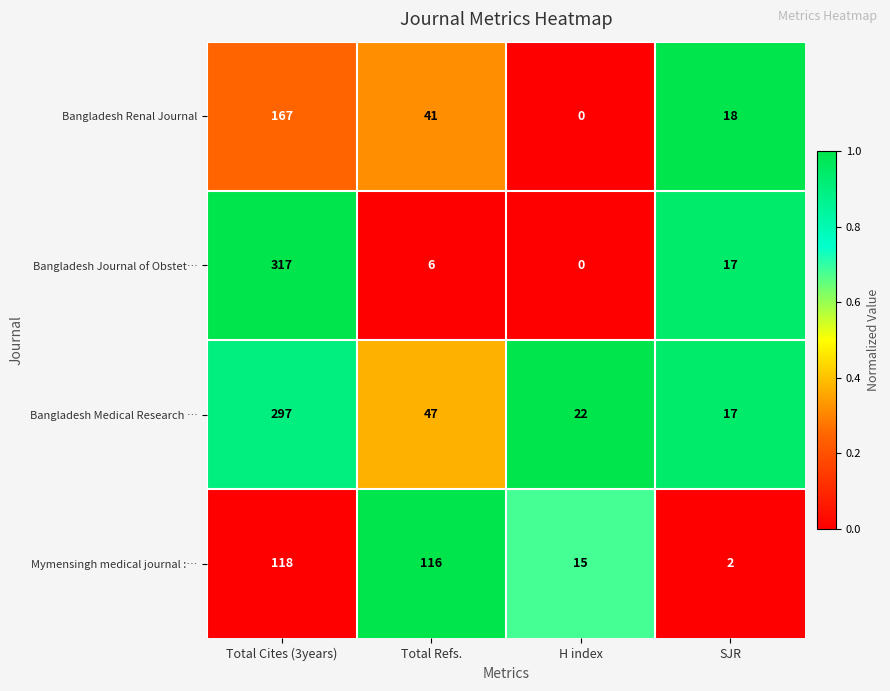

List the series in order of their overall mean, lowest first.

Bangladesh Renal Journal, Mymensingh medical journal :…, Bangladesh Journal of Obstet…, Bangladesh Medical Research …